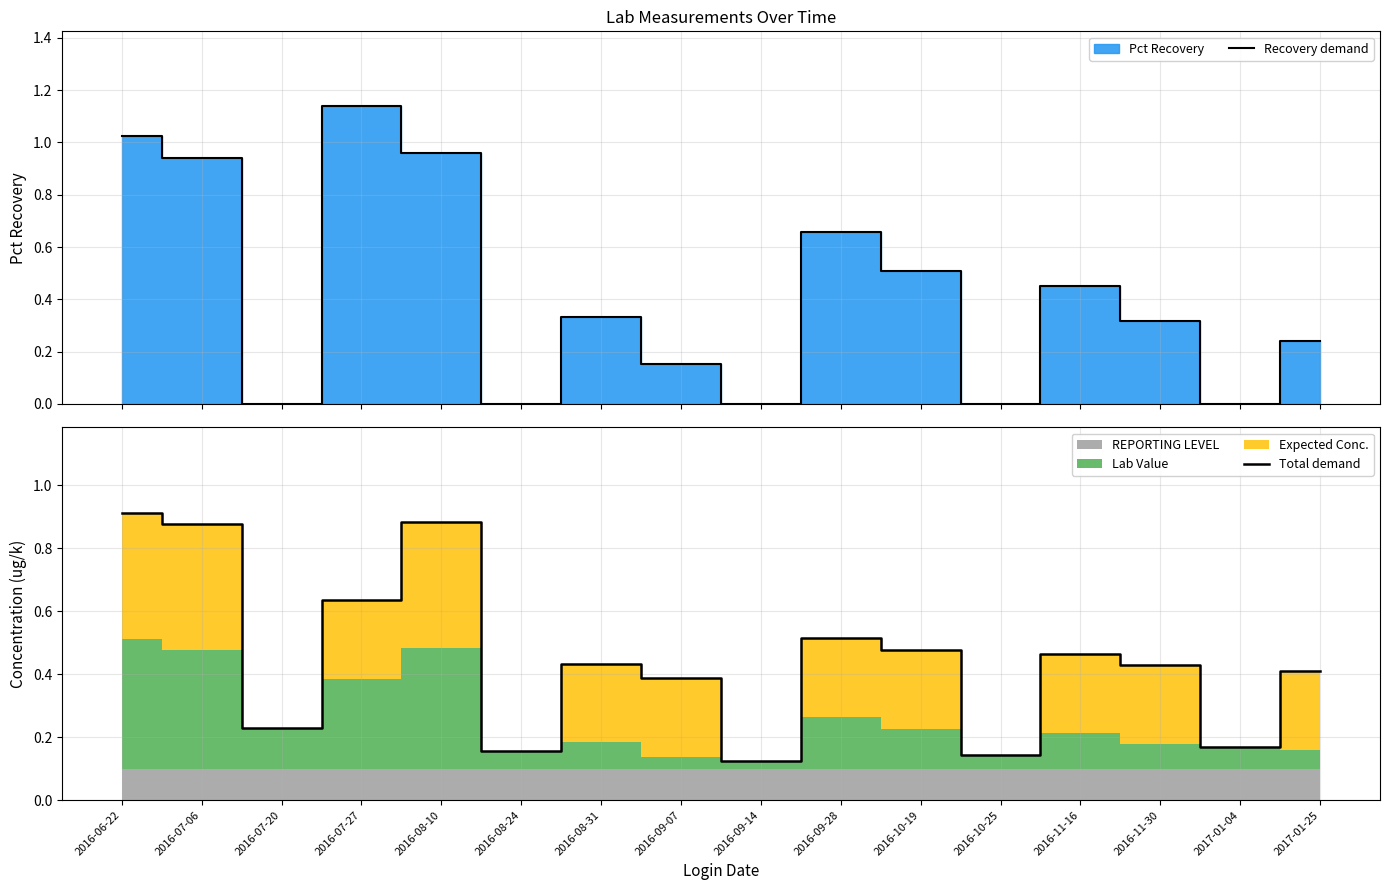

Where do Total demand and Recovery demand first cross each other?

2016-07-06 and 2016-07-20